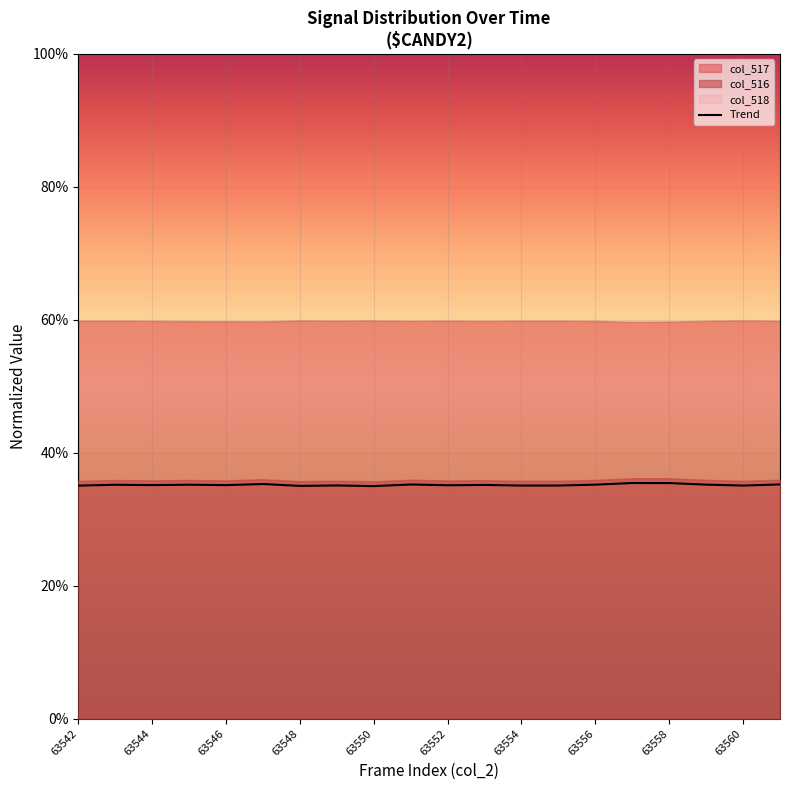

How many lines are shown in the chart?

1